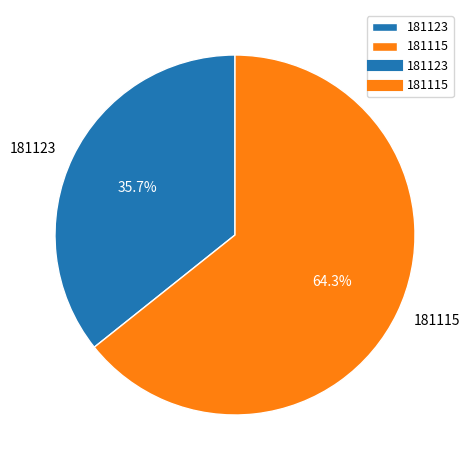

Approximately how many times larger is the value at 181123 compared to 181115?

0.6